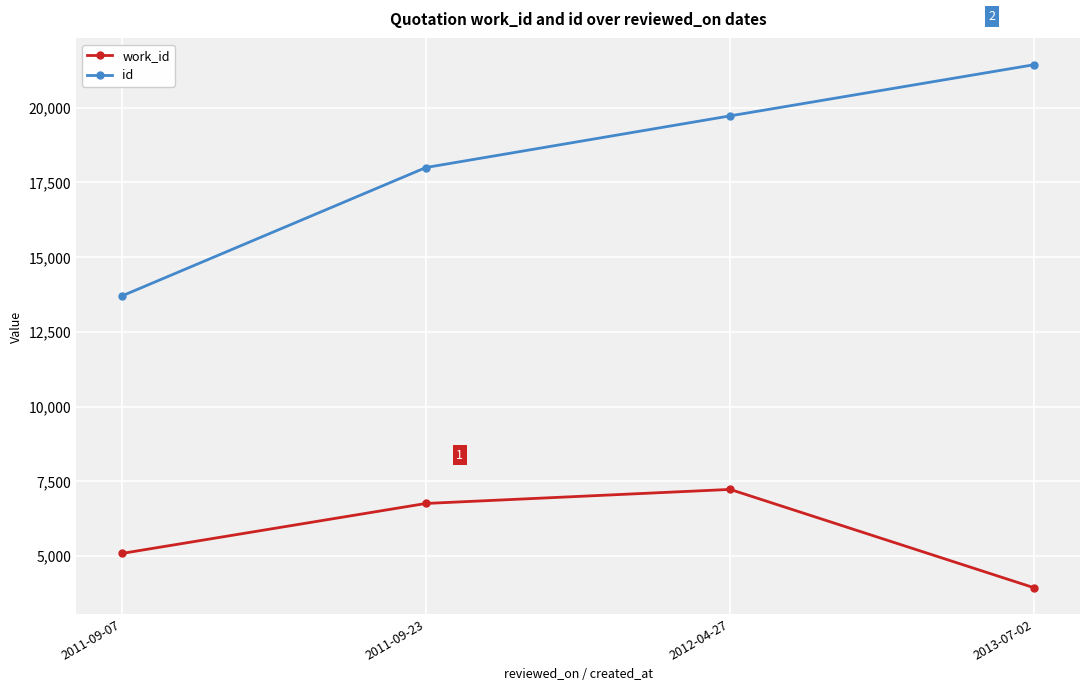

At which category does work_id reach its first local peak?

2012-04-27